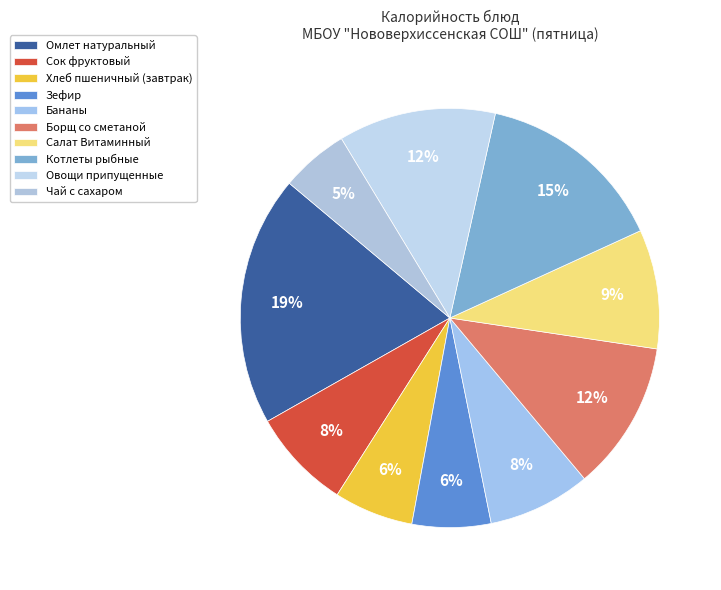

To the nearest percent, what percentage of the pie is Сок фруктовый?

8%